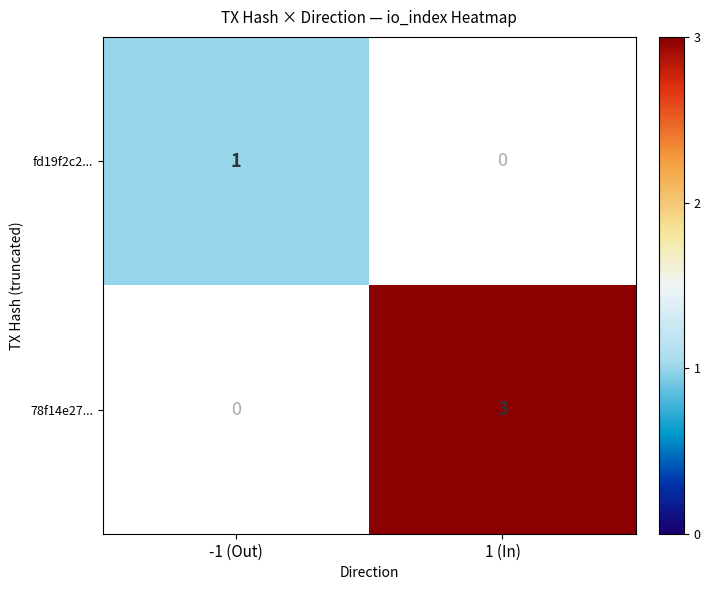

The 78f14e27... series shows 1 at 1 (In). True or false?

False